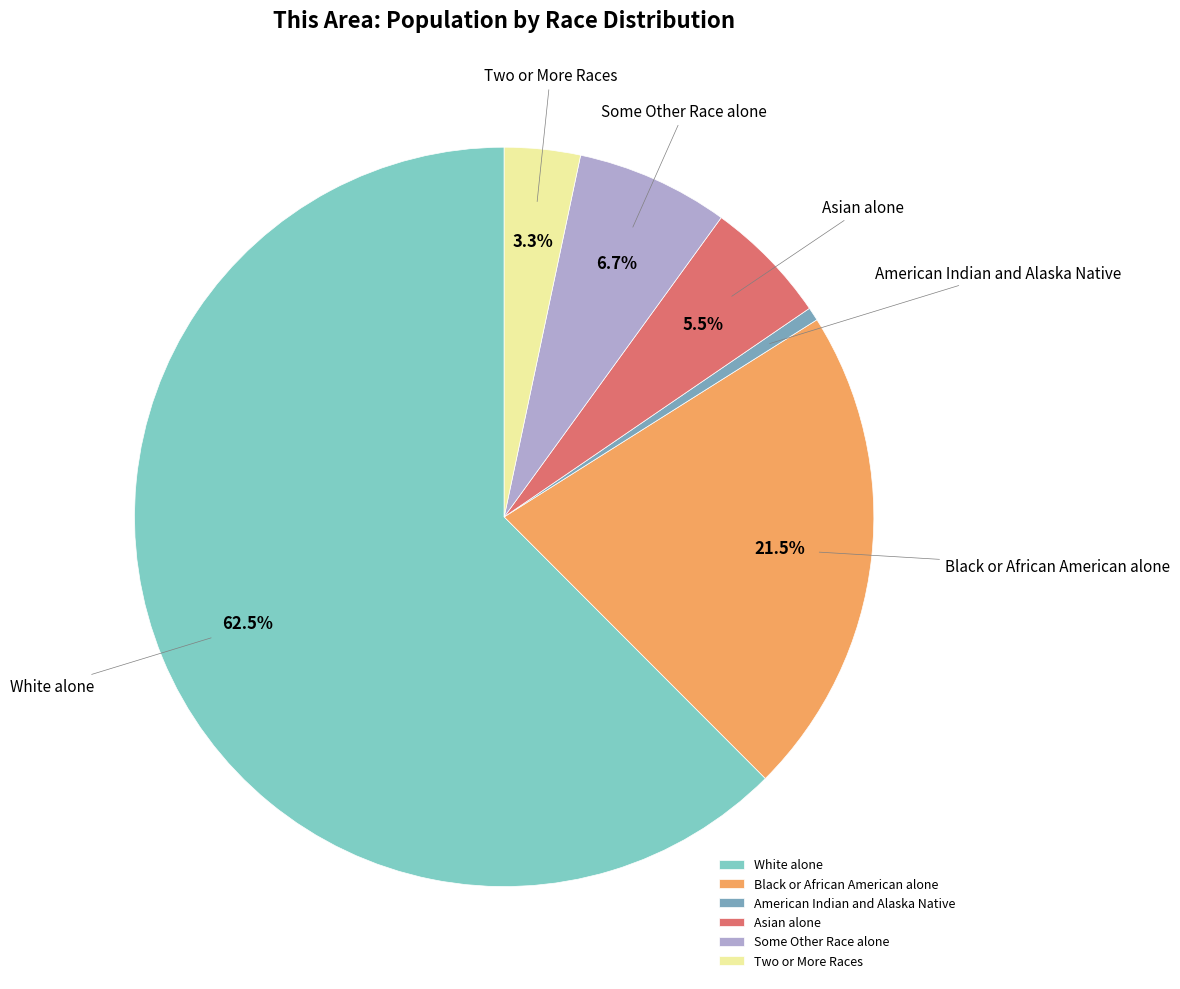

Does White alone represent more than half of the total?

Yes